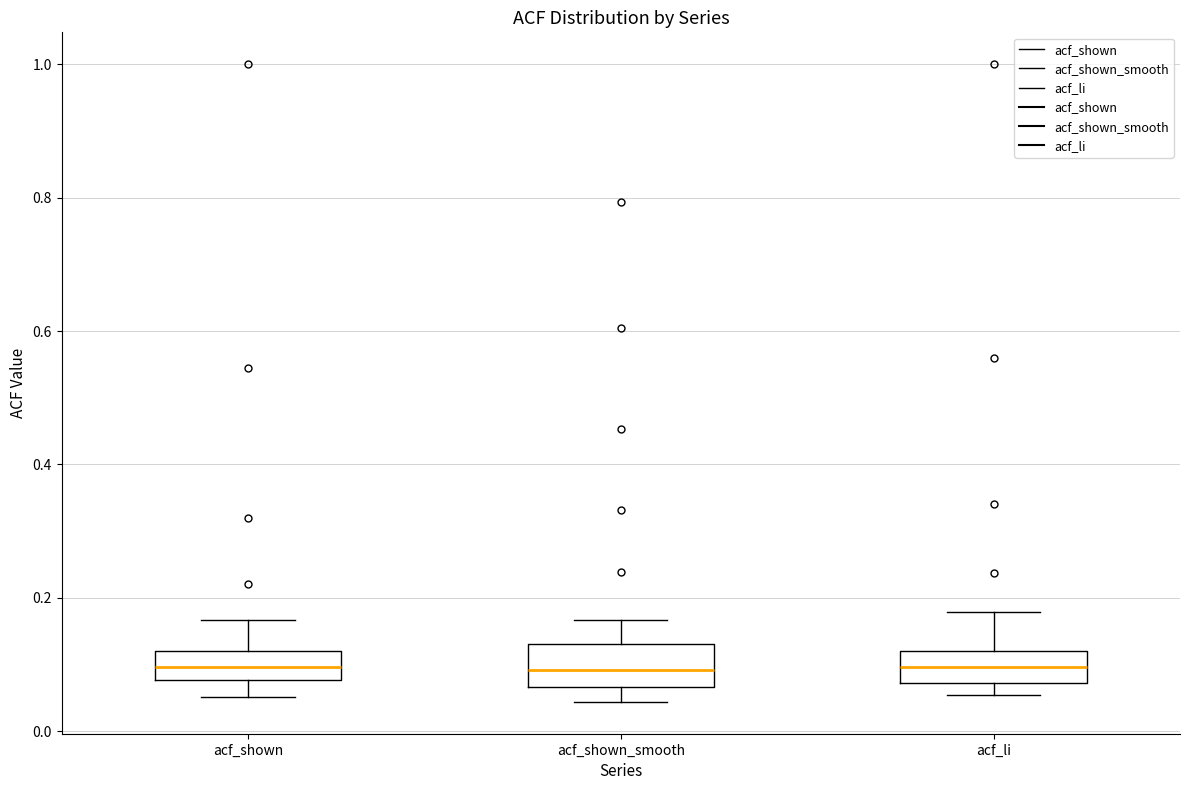

Reading left to right, read every box against the y-axis: the position of its median line, the range the box covers, and the ends of its whiskers. The values are not printed on the chart, so give them approximately, as read against the axis.

acf_shown: median 0.10, box 0.08 to 0.12, whiskers 0.06 to 0.16
acf_shown_smooth: median 0.10, box 0.06 to 0.14, whiskers 0.04 to 0.16
acf_li: median 0.10, box 0.08 to 0.12, whiskers 0.06 to 0.18